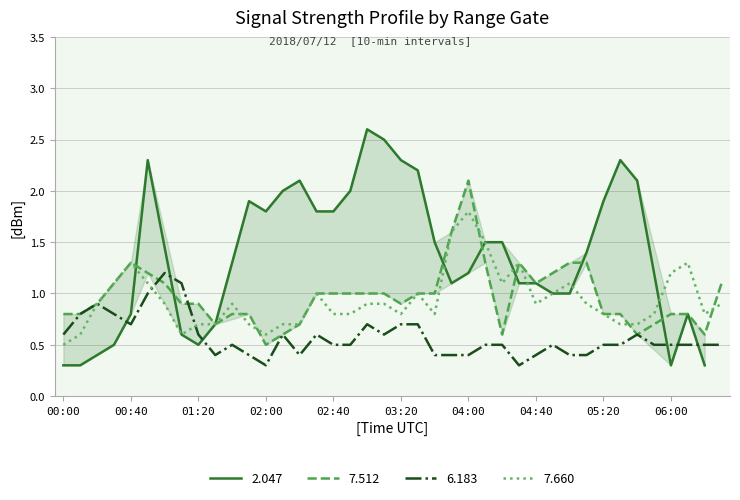

True or false: 6.183 has a value of 0.2 at 06:00.

False